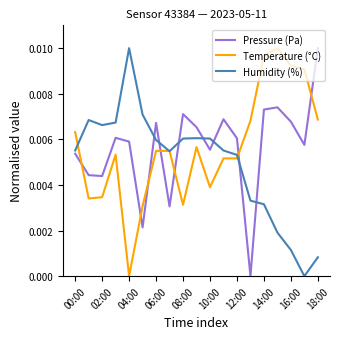

How many positive values does the Humidity (%) series have?

18